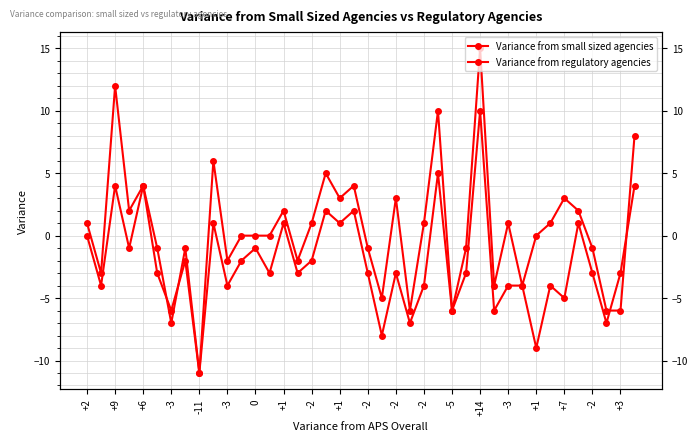

At which label does Variance from regulatory agencies first exceed -3?

+2